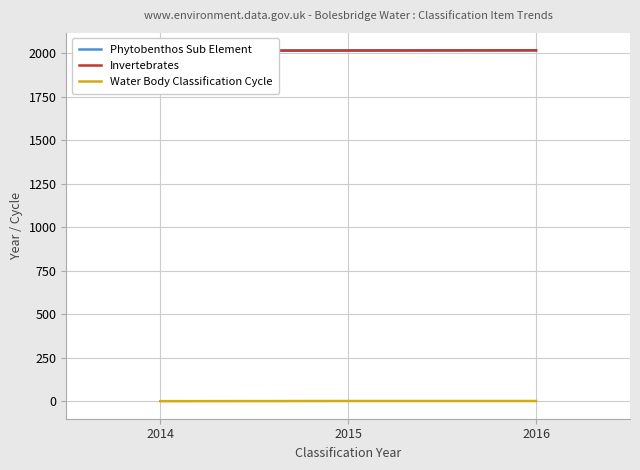

Which category has the lowest value in the Phytobenthos Sub Element series?

2014